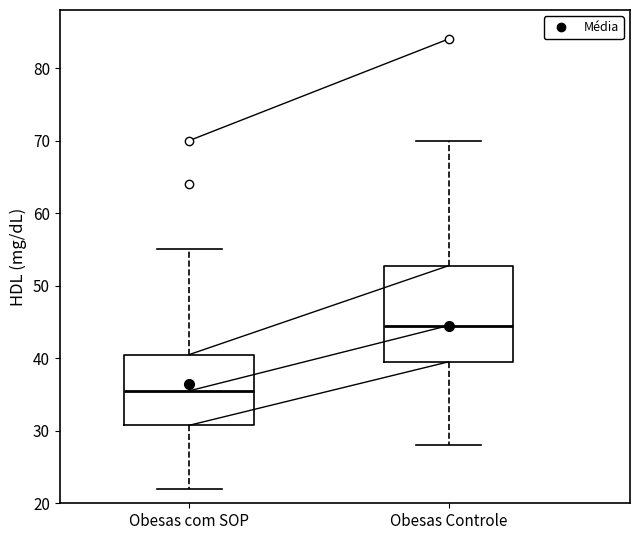

Reading left to right, transcribe this box plot: for each box, give where its median line is, the range the box spans, and where its two whiskers end, as read against the y-axis. The values are not printed on the chart, so give them approximately, as read against the axis.

Obesas com SOP: median 36, box 31 to 41, whiskers 22 to 55
Obesas Controle: median 45, box 40 to 53, whiskers 28 to 70